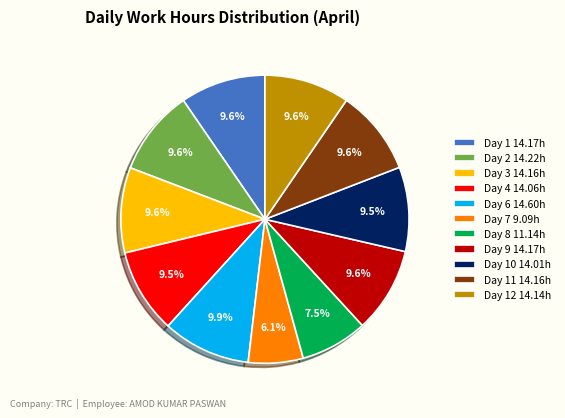

Does any single category account for the majority?

No